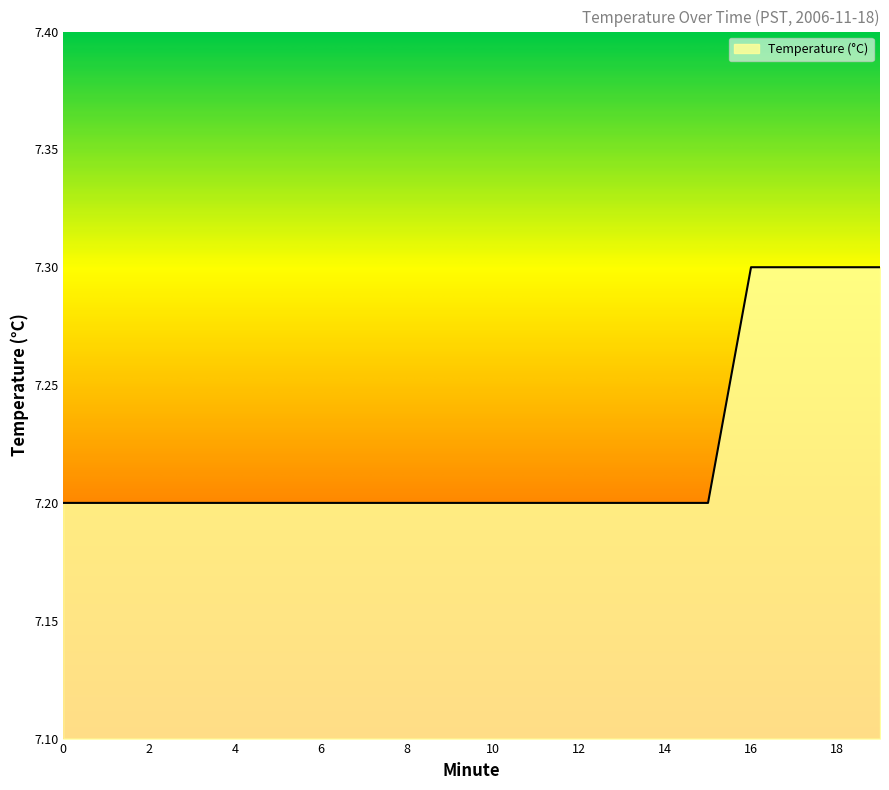

What is the maximum value shown in the chart?

7.3